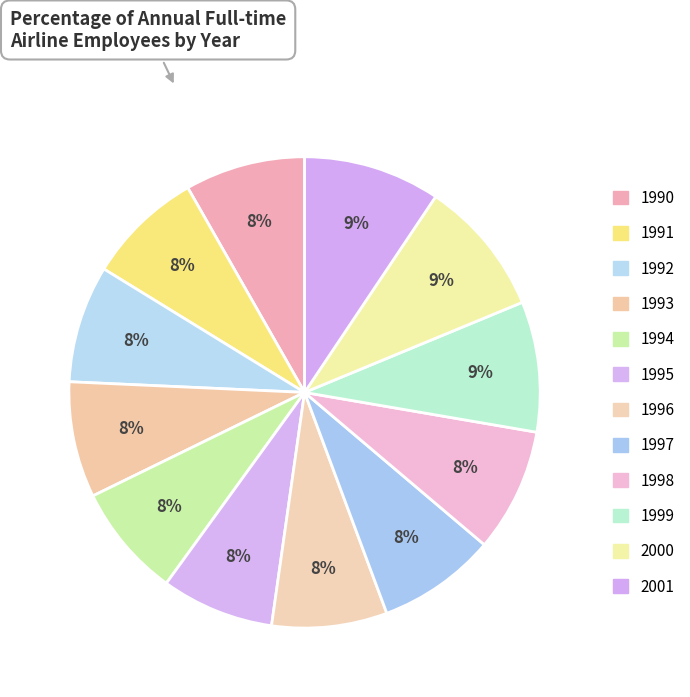

Which category has the smallest portion of the pie?

1995